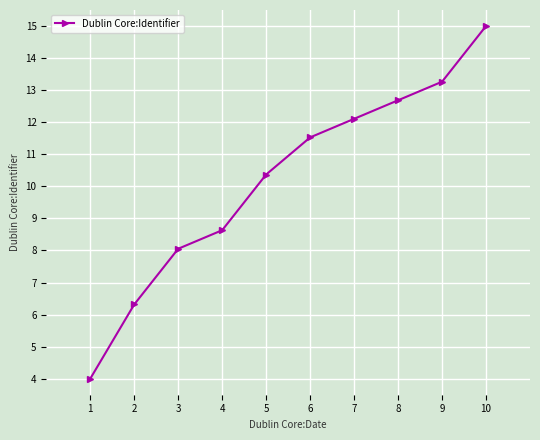

Which has a higher value, 1 or 6?

6